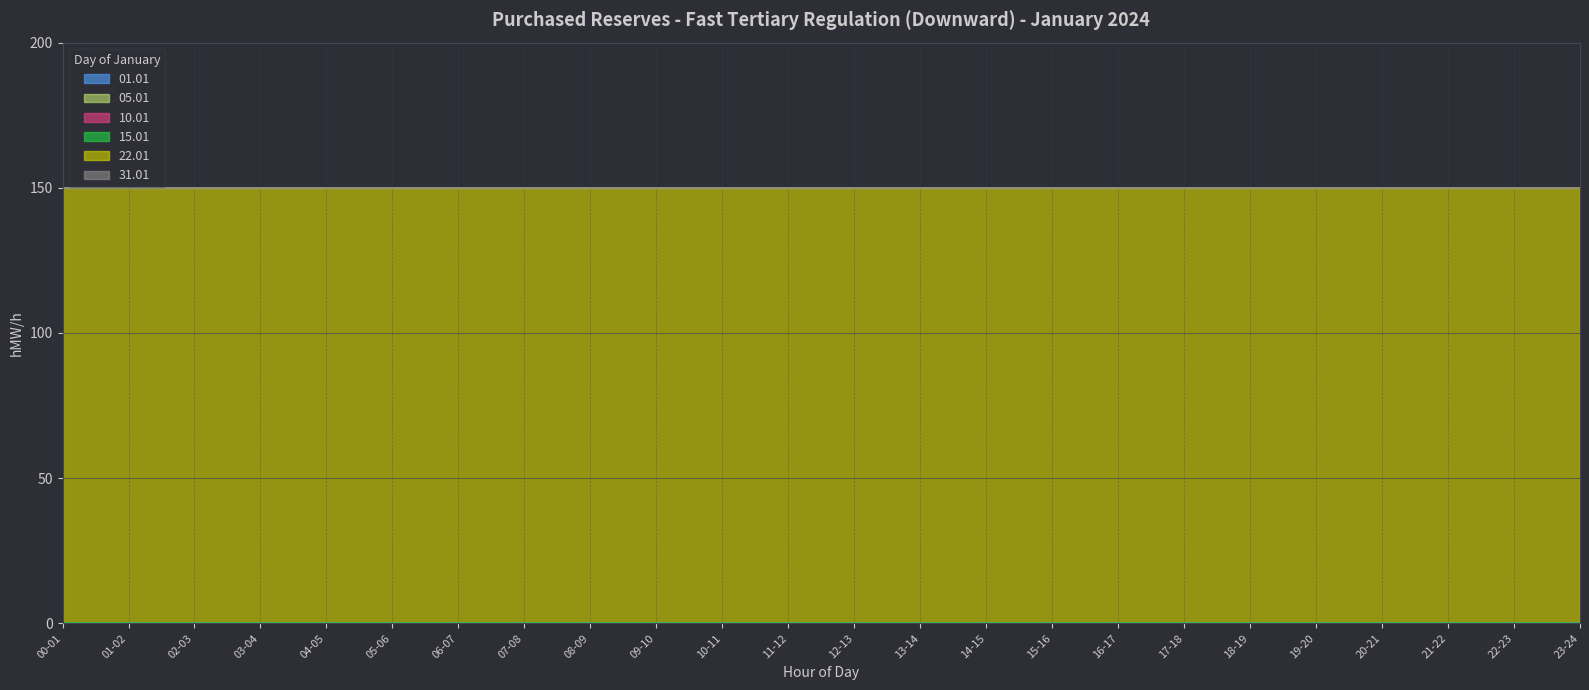

Between 05-06 and 22-23, which series saw the biggest shift?

01.01